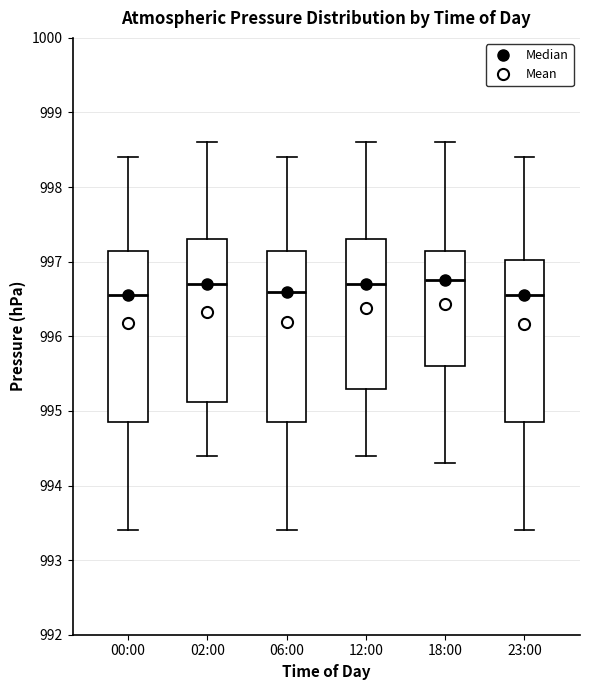

Reading left to right, transcribe this box plot: for each box, give where its median line is, the range the box spans, and where its two whiskers end, as read against the y-axis. The values are not printed on the chart, so give them approximately, as read against the axis.

00:00: median 996.6, box 994.9 to 997.2, whiskers 993.4 to 998.4
02:00: median 996.7, box 995.1 to 997.3, whiskers 994.4 to 998.6
06:00: median 996.6, box 994.9 to 997.2, whiskers 993.4 to 998.4
12:00: median 996.7, box 995.3 to 997.3, whiskers 994.4 to 998.6
18:00: median 996.8, box 995.6 to 997.2, whiskers 994.3 to 998.6
23:00: median 996.6, box 994.9 to 997.0, whiskers 993.4 to 998.4